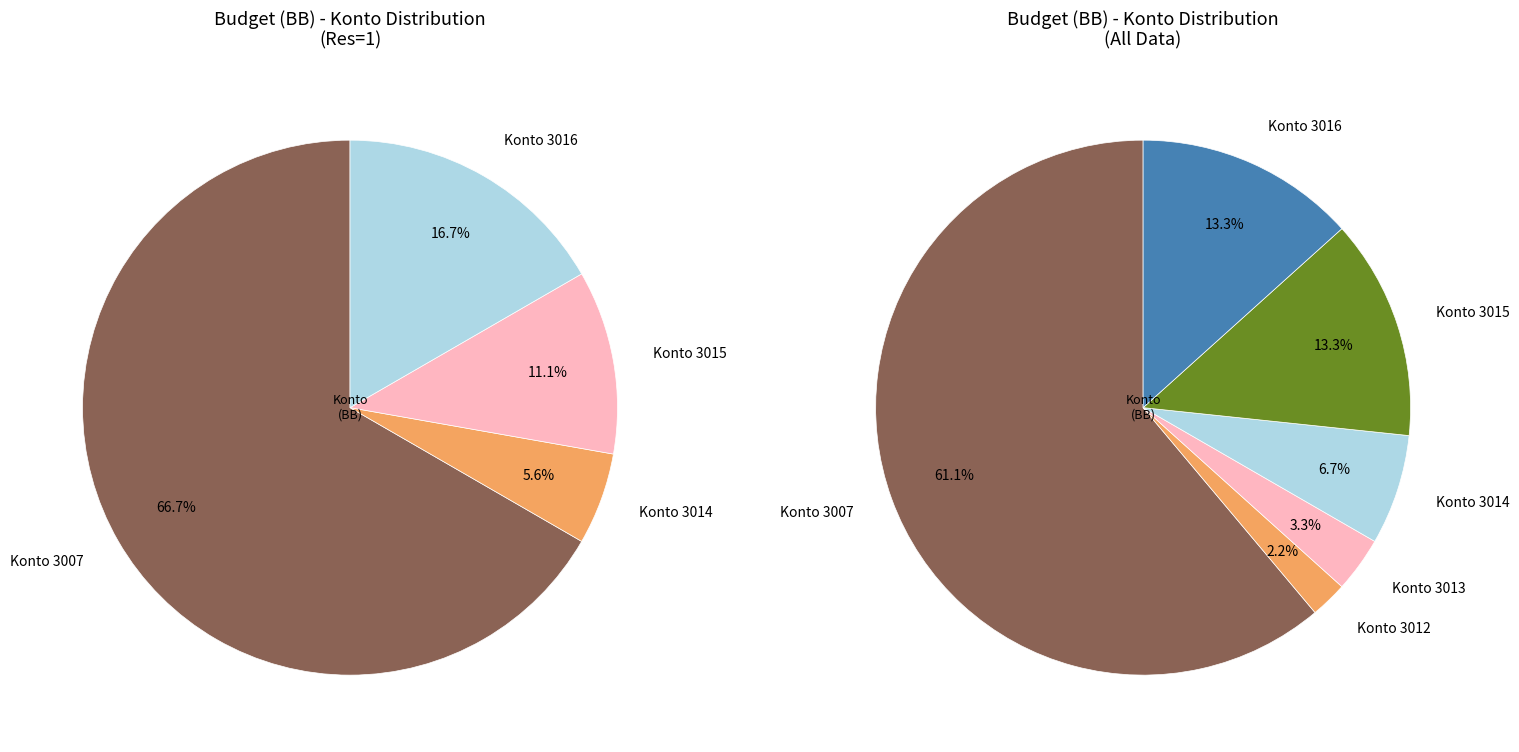

Is it true that 3011 is 0% of the pie?

True